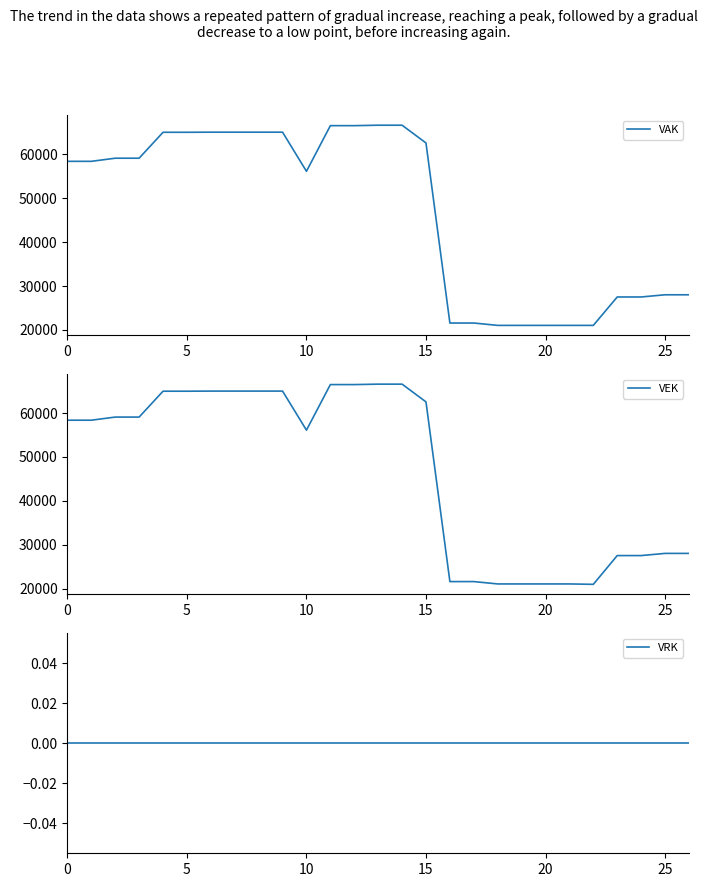

At which category is the sum across all series the highest?

13